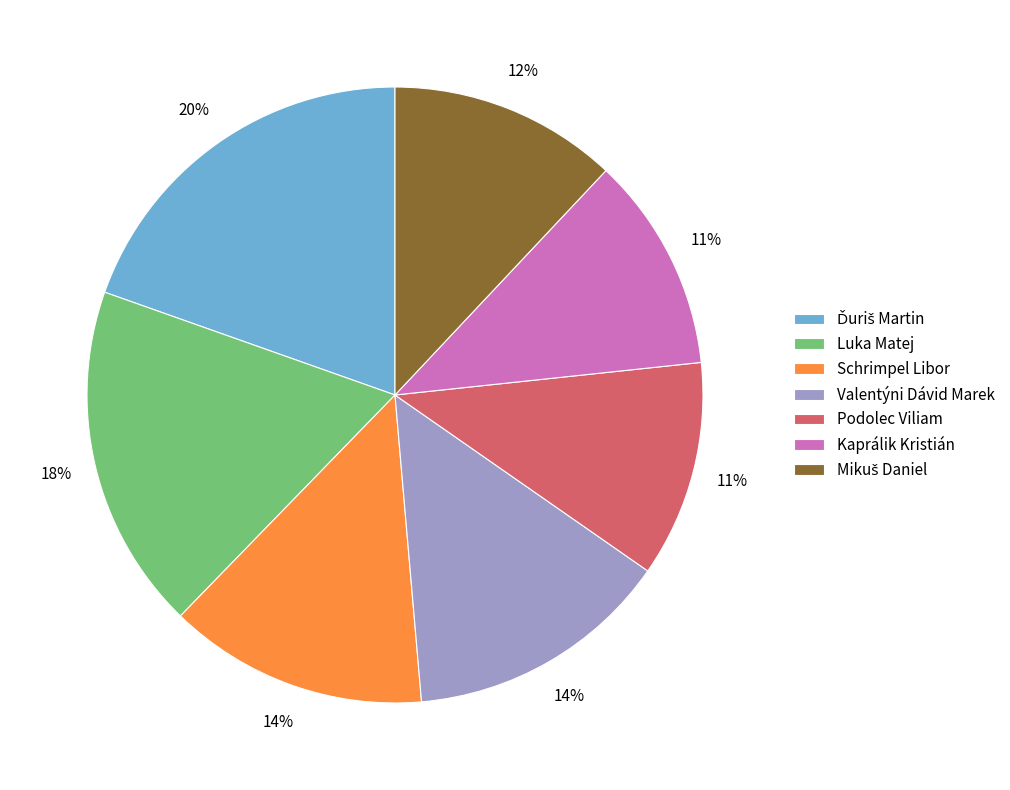

Approximately how many times larger is the value at Schrimpel Libor compared to Valentýni Dávid Marek?

1.0